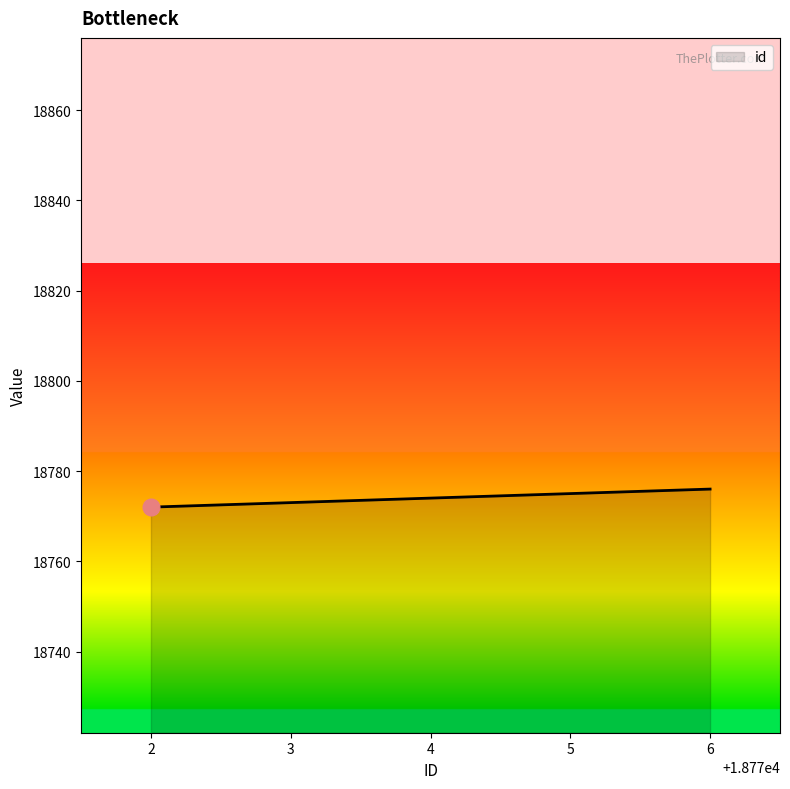

Approximately how many times larger is the value at 5 compared to 2?

1.0